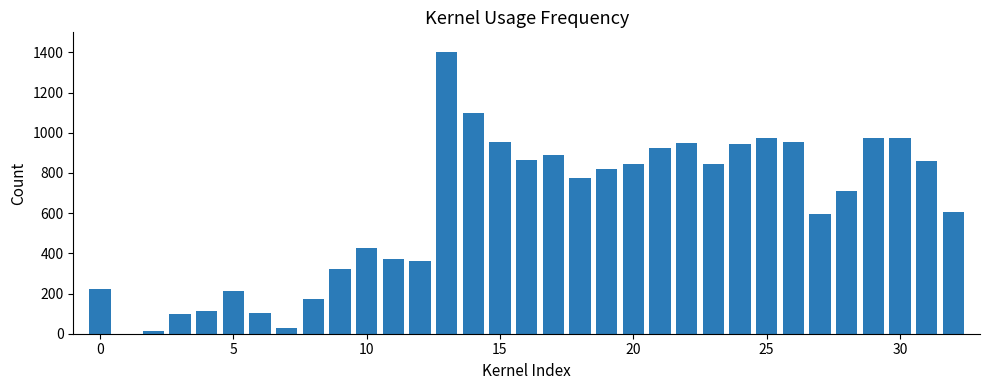

What is the difference between the maximum and second lowest values?

1384.1